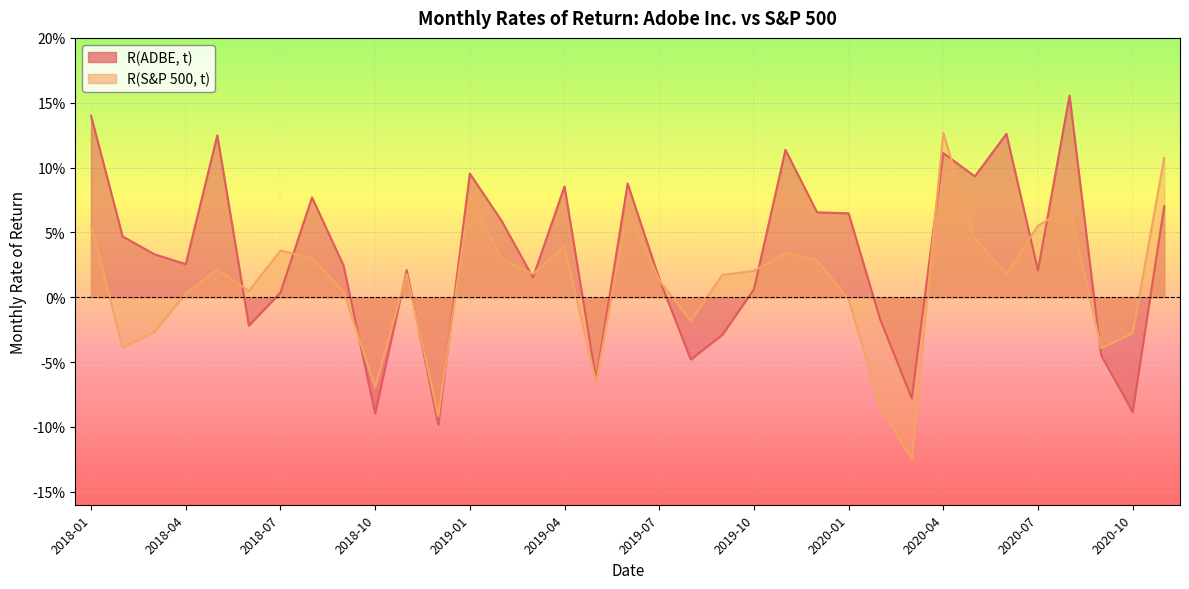

Reading left to right, transcribe all the data shown in this chart.

R(ADBE, t): 0.1	0.0	0.0	0.0	0.1	-0.0	0.0	0.1	0.0	-0.1	0.0	-0.1	0.1	0.1	0.0	0.1	-0.1	0.1	0.0	-0.0	-0.0	0.0	0.1	0.1	0.1	-0.0	-0.1	0.1	0.1	0.1	0.0	0.2	-0.0	-0.1	0.1
R(S&P 500, t): 0.1	-0.0	-0.0	0.0	0.0	0.0	0.0	0.0	0.0	-0.1	0.0	-0.1	0.1	0.0	0.0	0.0	-0.1	0.1	0.0	-0.0	0.0	0.0	0.0	0.0	-0.0	-0.1	-0.1	0.1	0.0	0.0	0.1	0.1	-0.0	-0.0	0.1